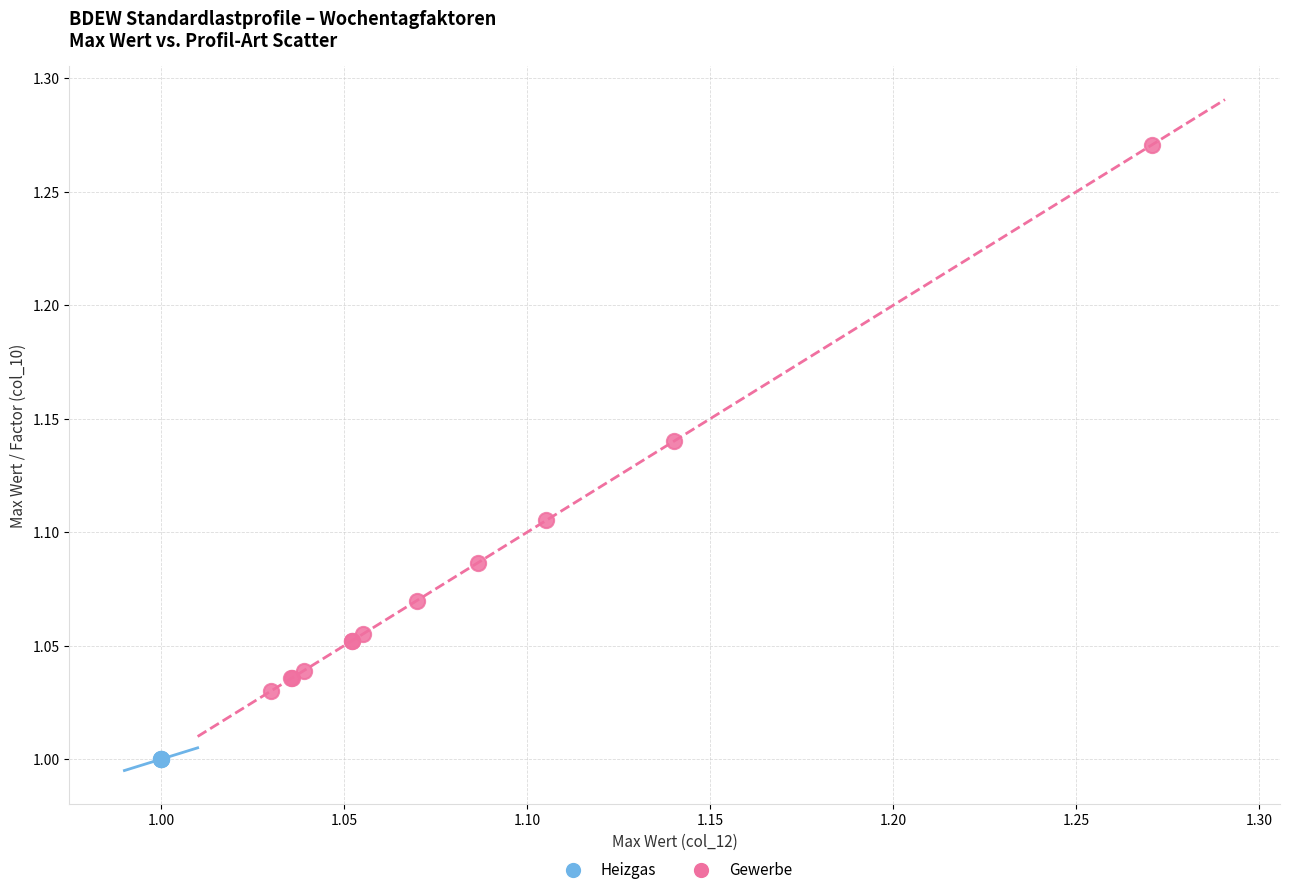

Which series reaches the minimum Y coordinate?

Heizgas